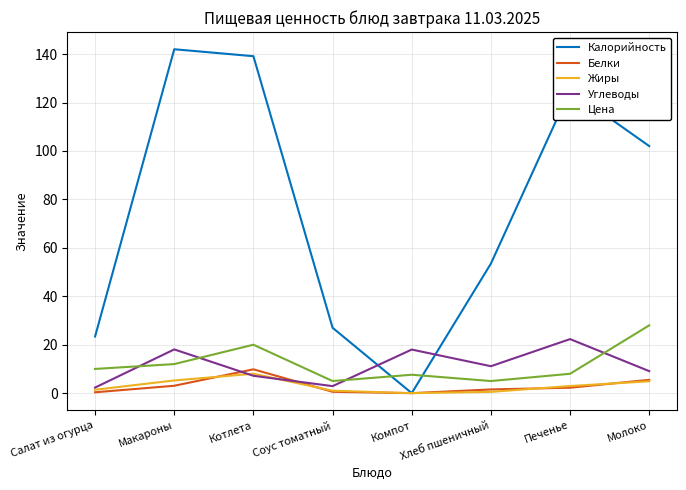

True or false: Углеводы has a value of 5.5 at Макароны.

False